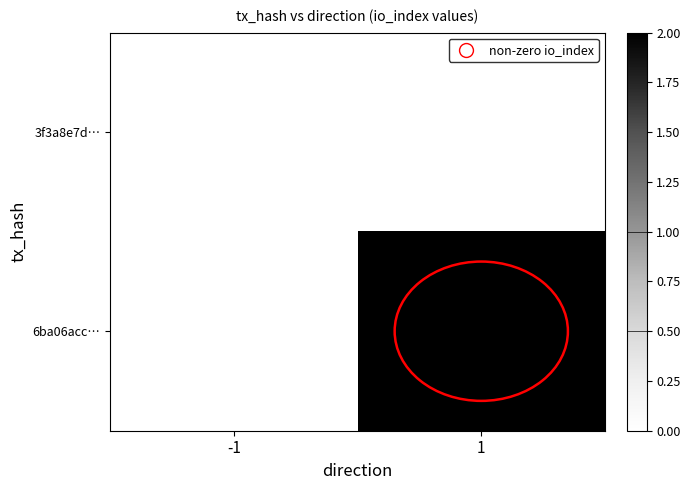

Between -1 and 1, which series saw the biggest shift?

6ba06acc…